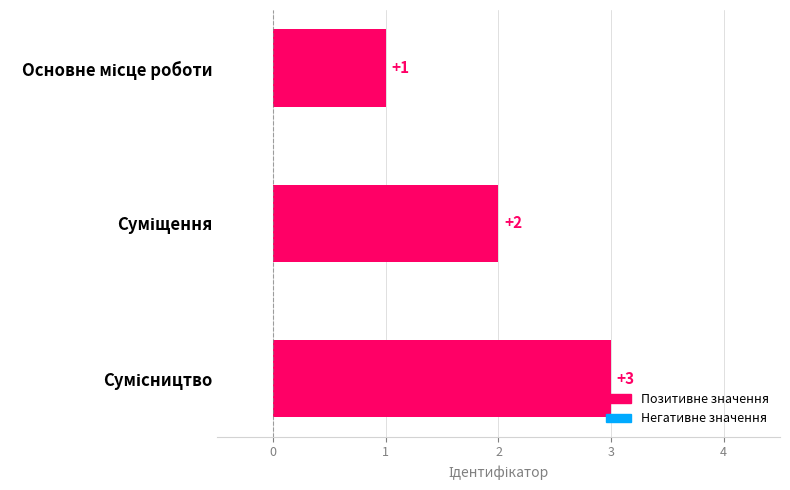

What is the sum of all values?

6